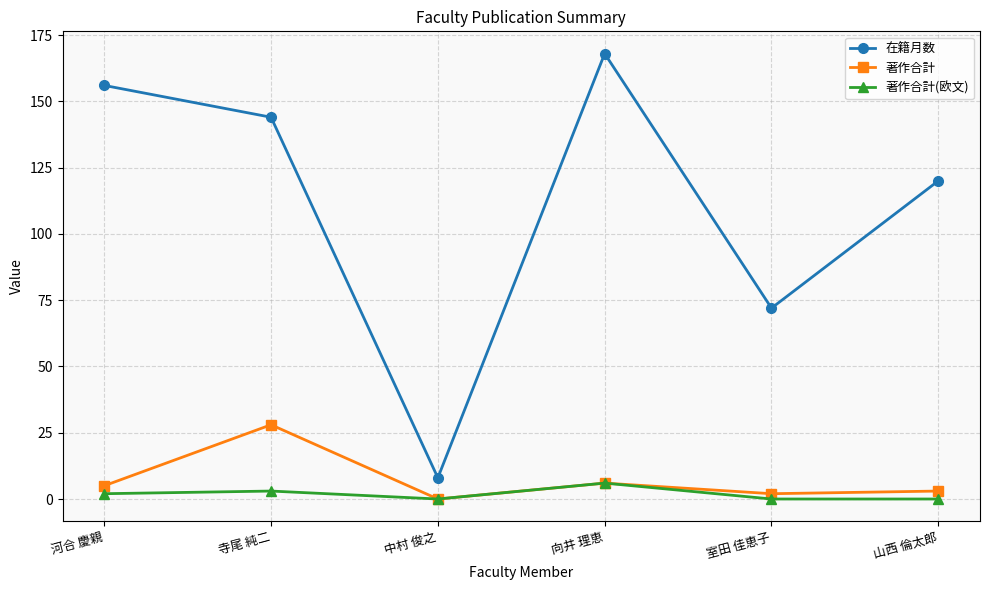

True or false: 著作合計(欧文) and 在籍月数 cross at least once.

False